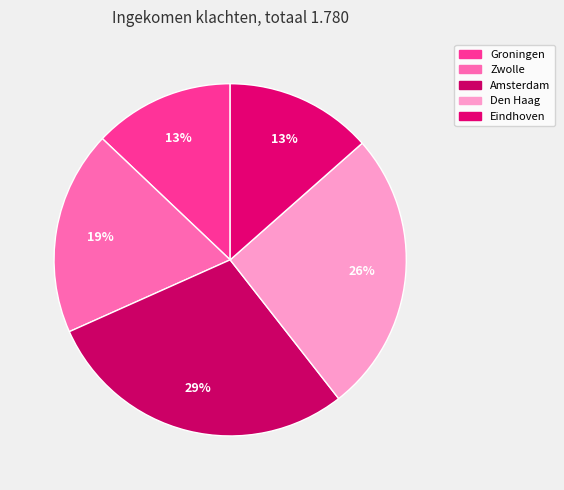

To the nearest percent, what is the combined percentage of Groningen and Amsterdam?

42%